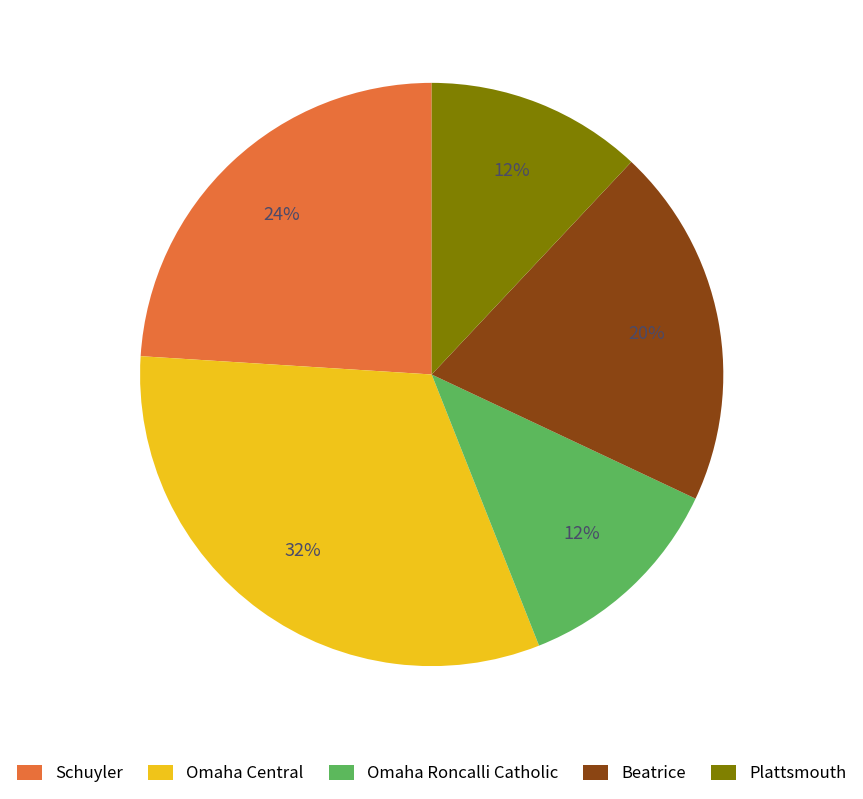

Is it true that Beatrice is 20% of the pie?

True